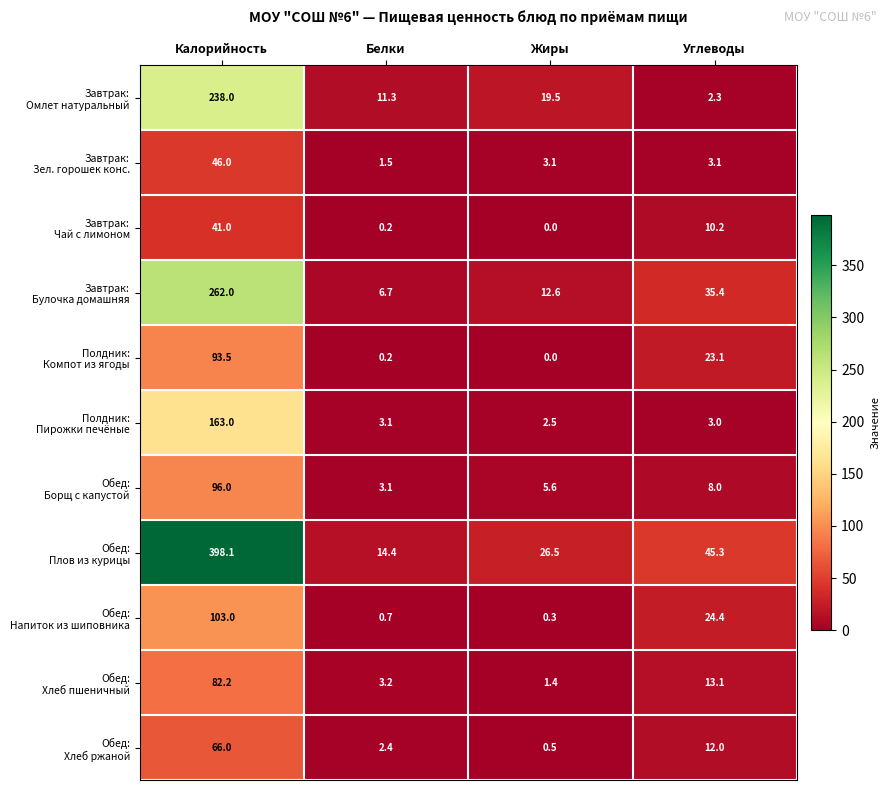

What is the difference between the highest and lowest values at Жиры?

26.5